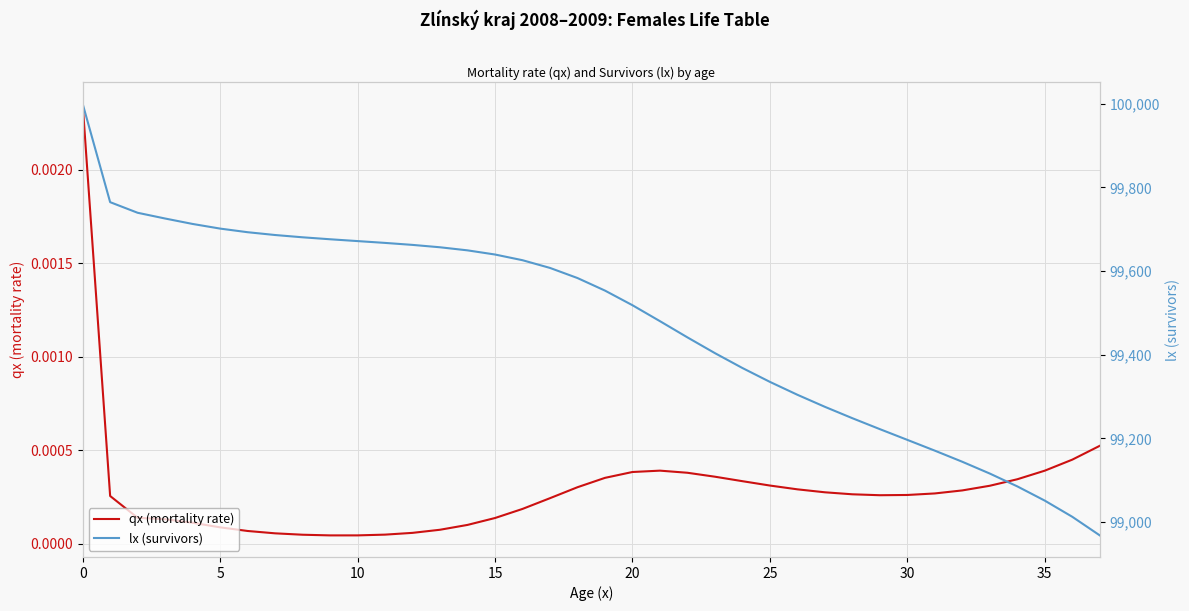

Is this an area chart (filled region under the line)?

No